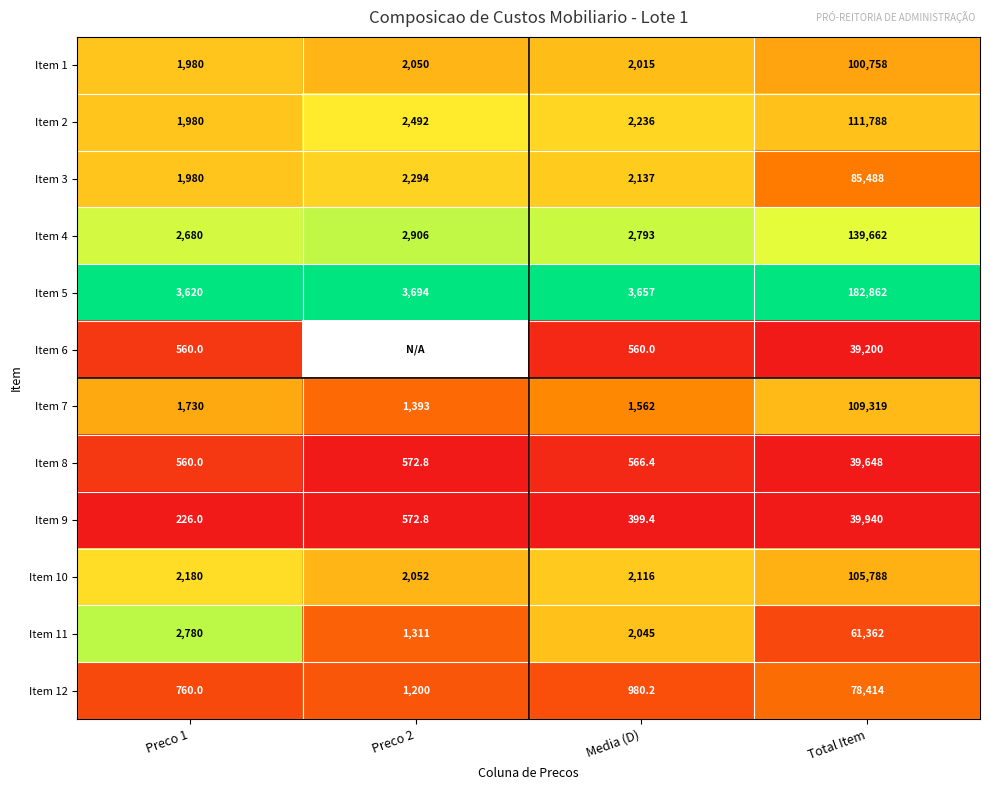

Is the value of Item 12 at Media (D) greater than the value of Item 11 at Media (D)?

No